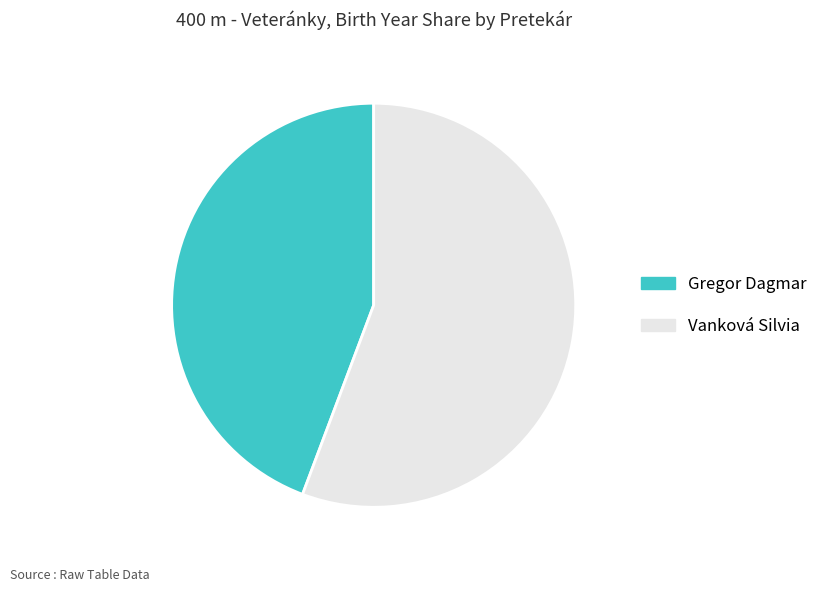

Does Vanková Silvia account for over 50% of the chart?

Yes